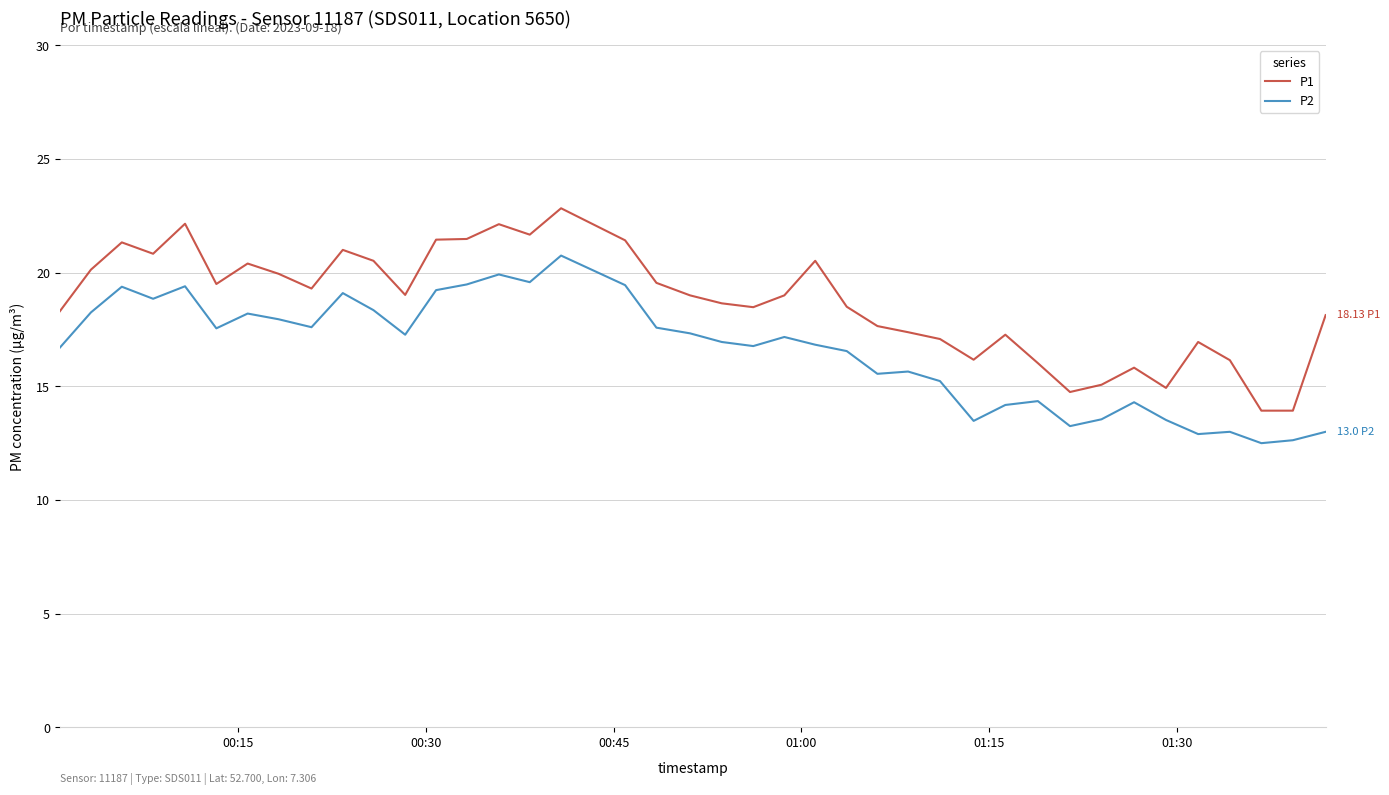

True or false: P2 and P1 cross at least once.

False